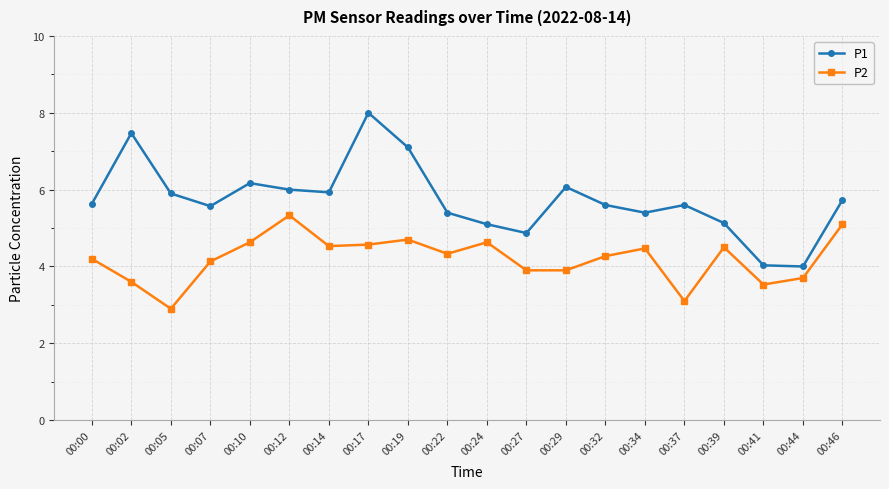

Reading left to right, extract all data points from this chart.

P1: 5.6	7.5	5.9	5.6	6.2	6.0	5.9	8.0	7.1	5.4	5.1	4.9	6.1	5.6	5.4	5.6	5.1	4.0	4.0	5.7
P2: 4.2	3.6	2.9	4.1	4.6	5.3	4.5	4.6	4.7	4.3	4.6	3.9	3.9	4.3	4.5	3.1	4.5	3.5	3.7	5.1